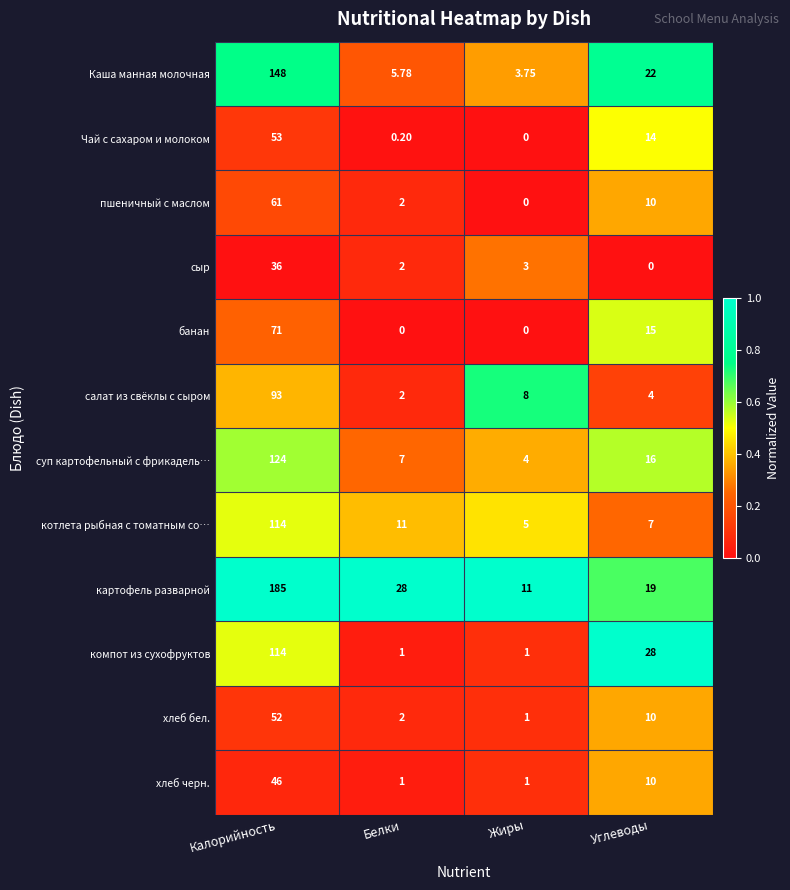

At which label does картофель разварной first exceed 28?

Калорийность